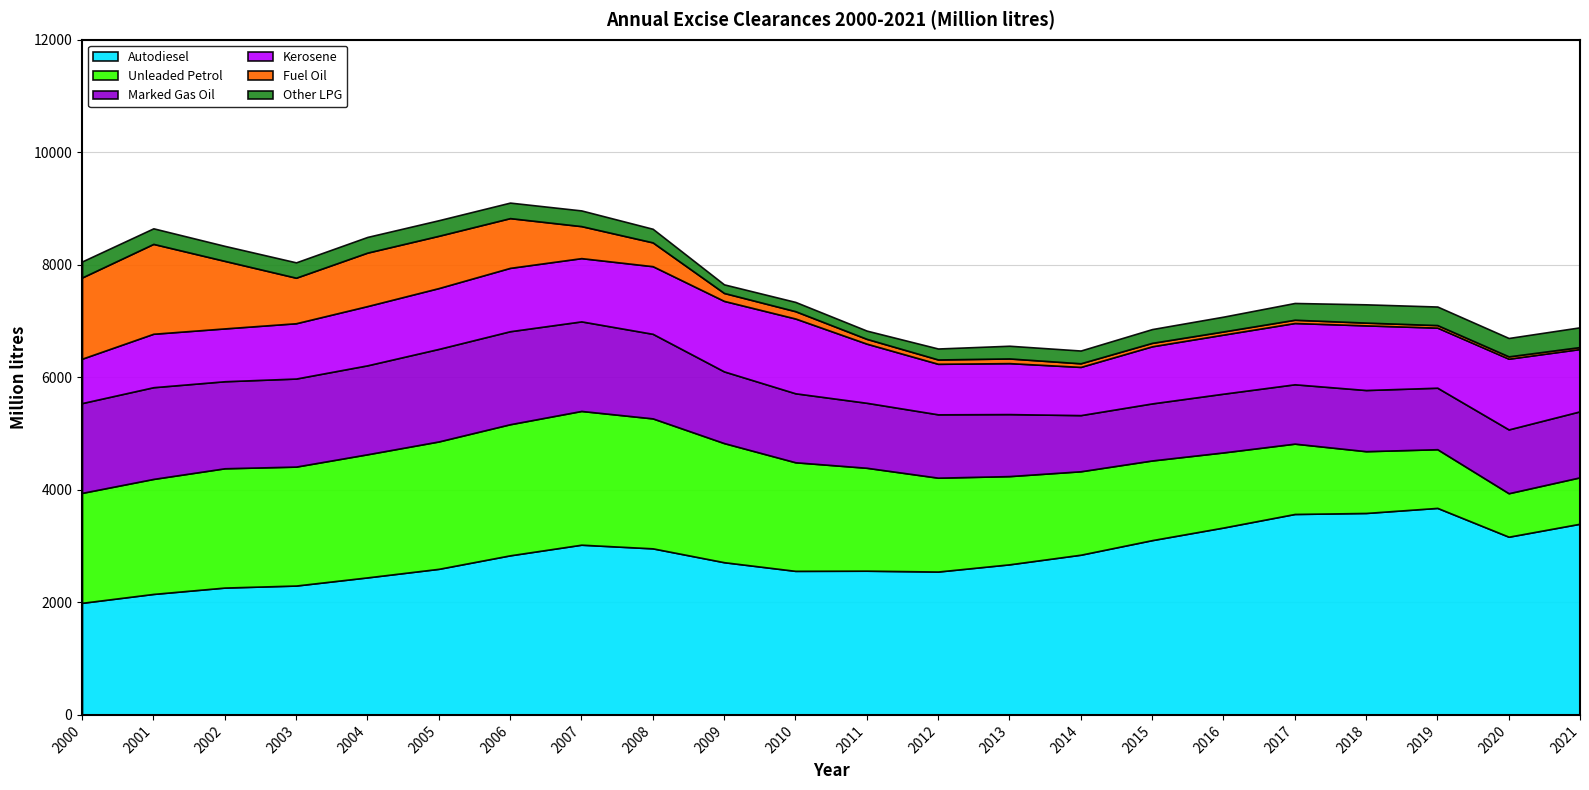

What is the value of the Fuel Oil point at the 4th from the left?

809